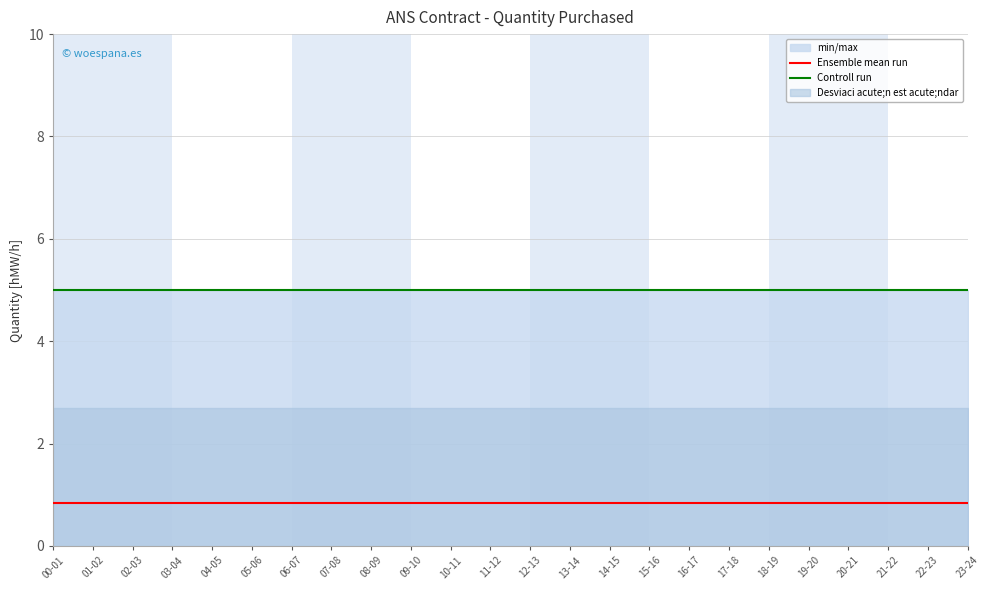

Which category has the lowest value across all series?

00-01